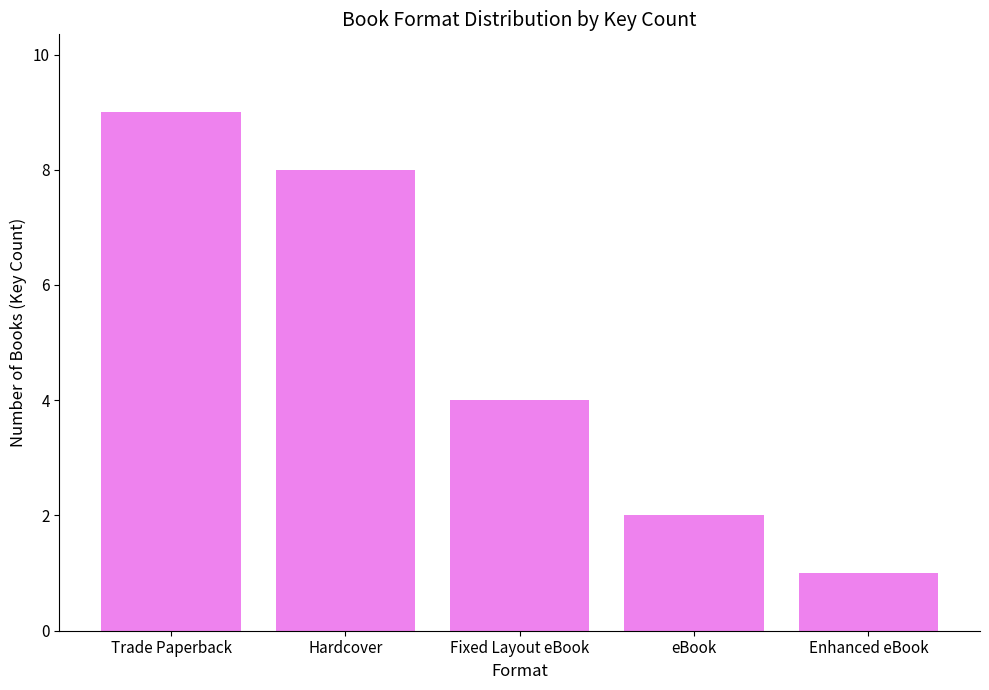

What is the difference between the second highest and second lowest values?

6